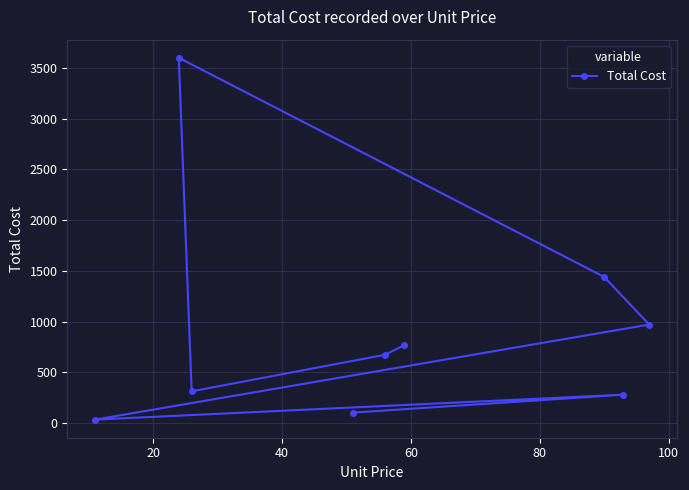

What is the greatest value displayed?

3600